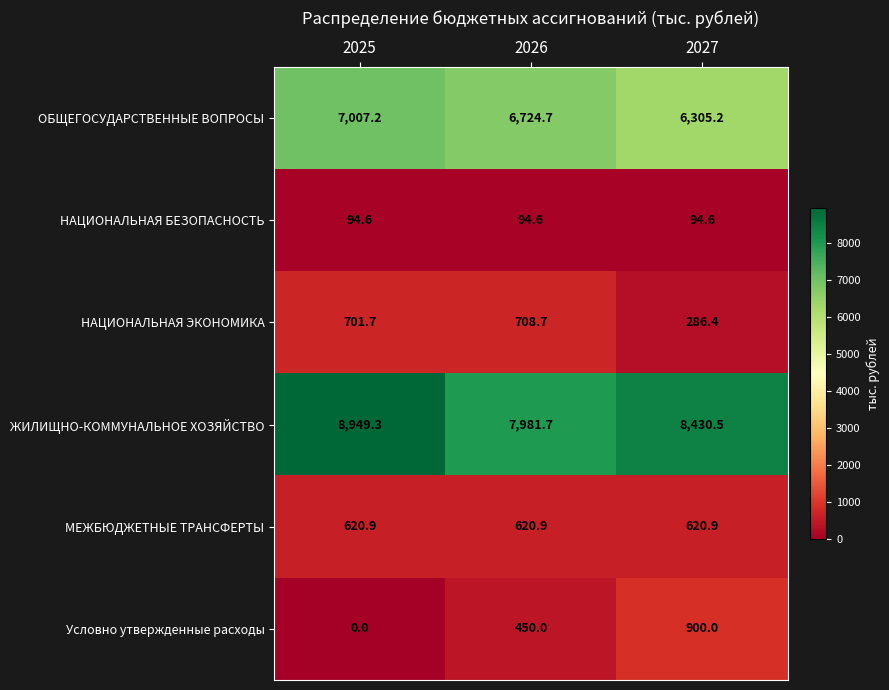

Between 2025 and 2026, which series saw the biggest shift?

ЖИЛИЩНО-КОММУНАЛЬНОЕ ХОЗЯЙСТВО